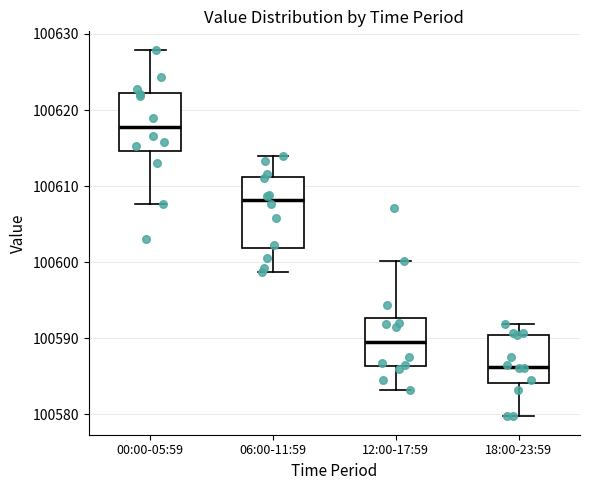

Where does the lower whisker of the box for 18:00-23:59 end on the y-axis? The values are not printed on the chart, so give them approximately, as read against the axis.

100580